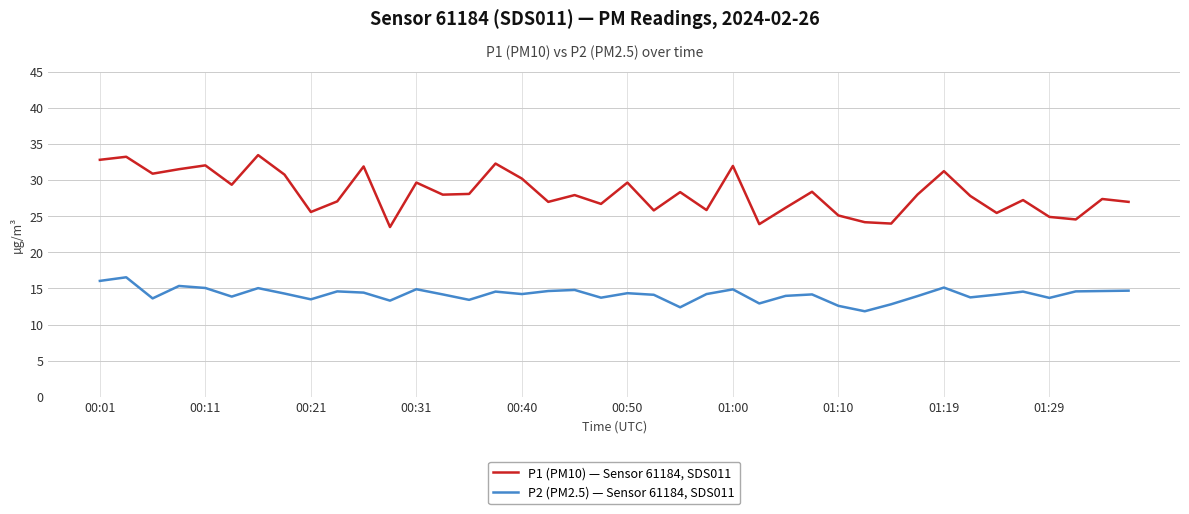

Rank the series by their maximum value, from highest to lowest.

P1 (PM10) — Sensor 61184, SDS011, P2 (PM2.5) — Sensor 61184, SDS011